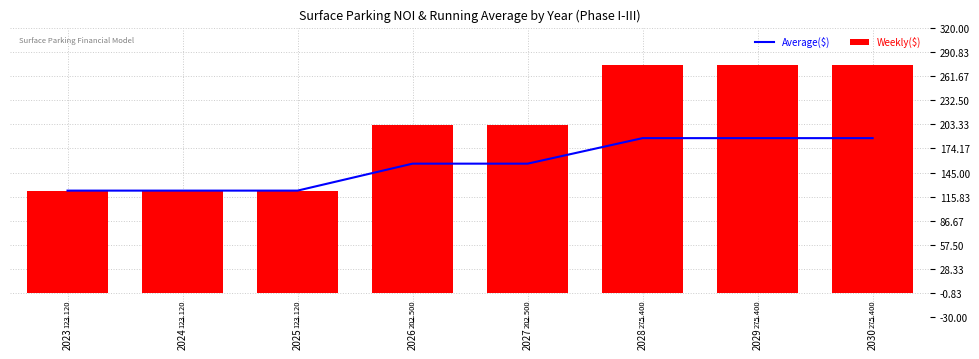

The value of Average($) at 2028 is 288182. True or false?

False